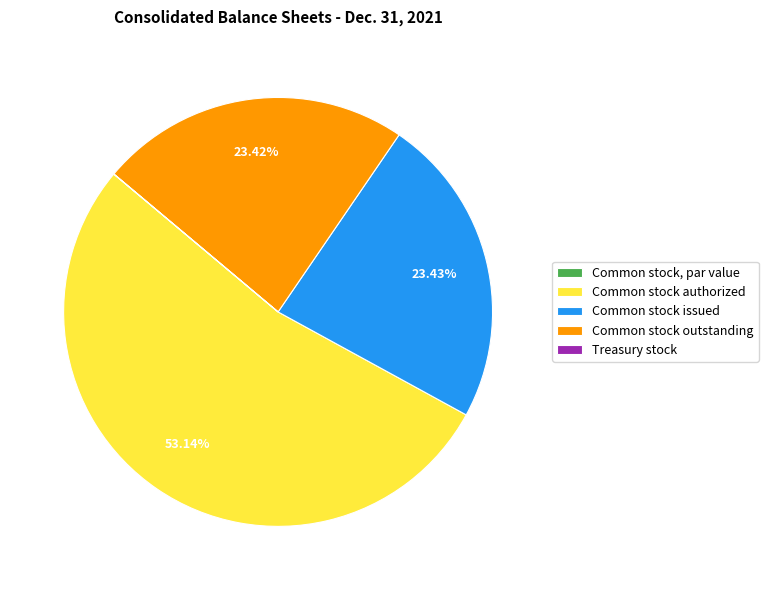

Which category has the biggest portion of the pie?

Common stock authorized